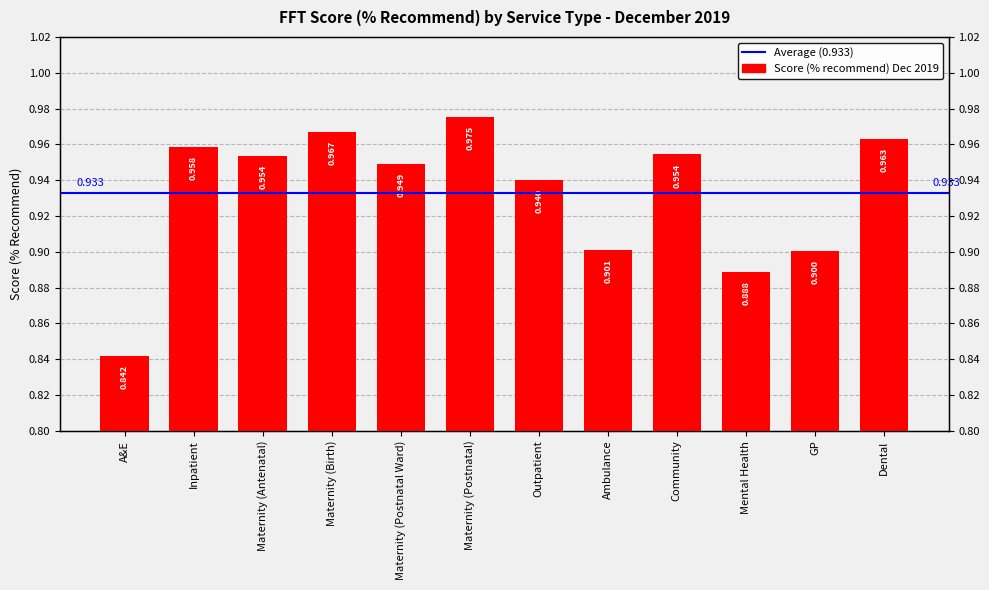

True or false: the data shows 1.4 at Maternity (Postnatal).

False